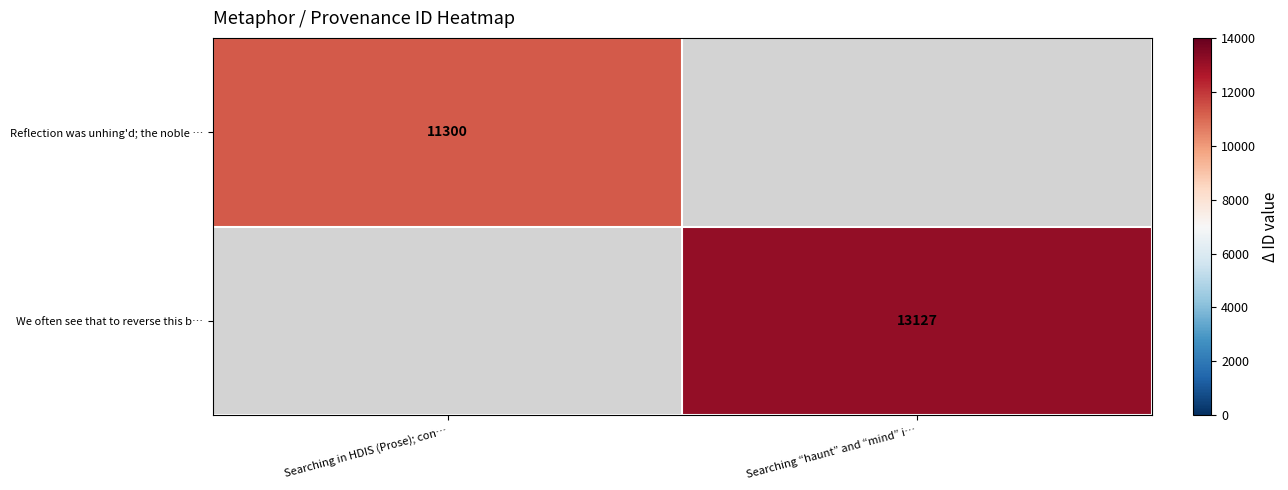

True or false: We often see that to reverse this b… has a value of 13127 at Searching “haunt” and “mind” i….

True